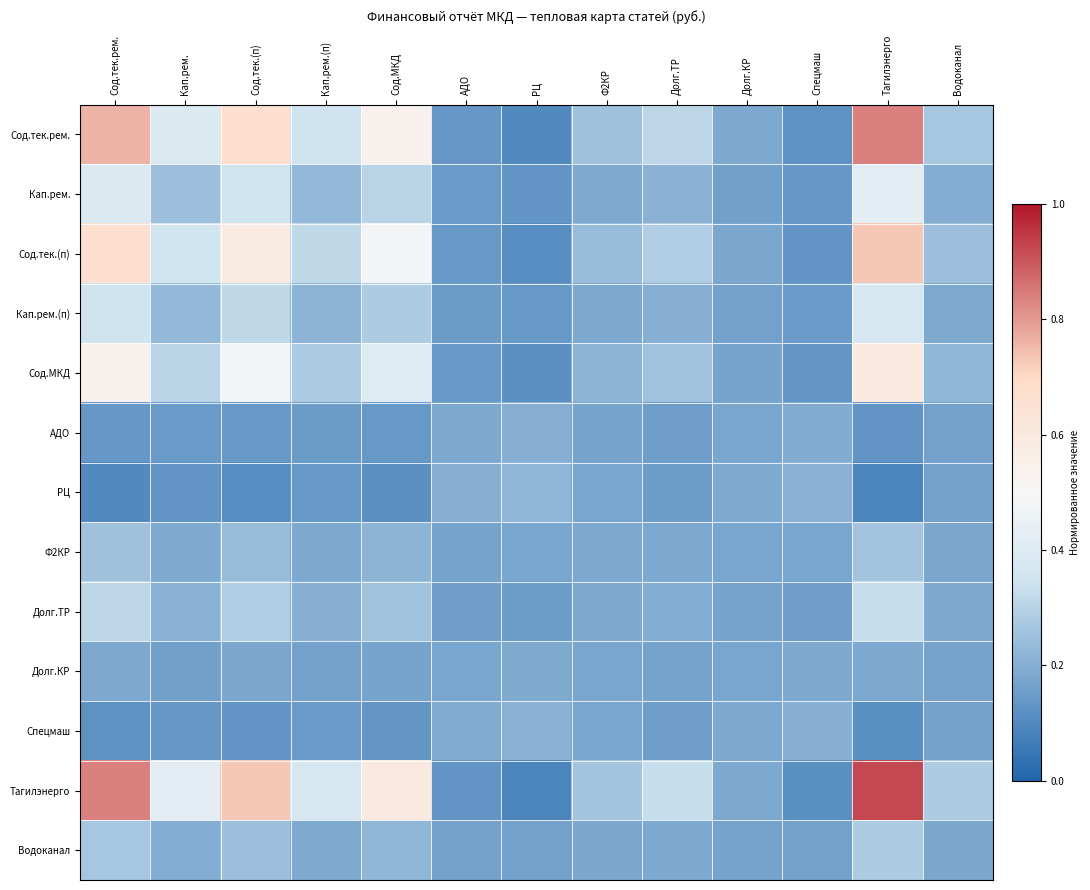

Count the number of categories in the chart.

13